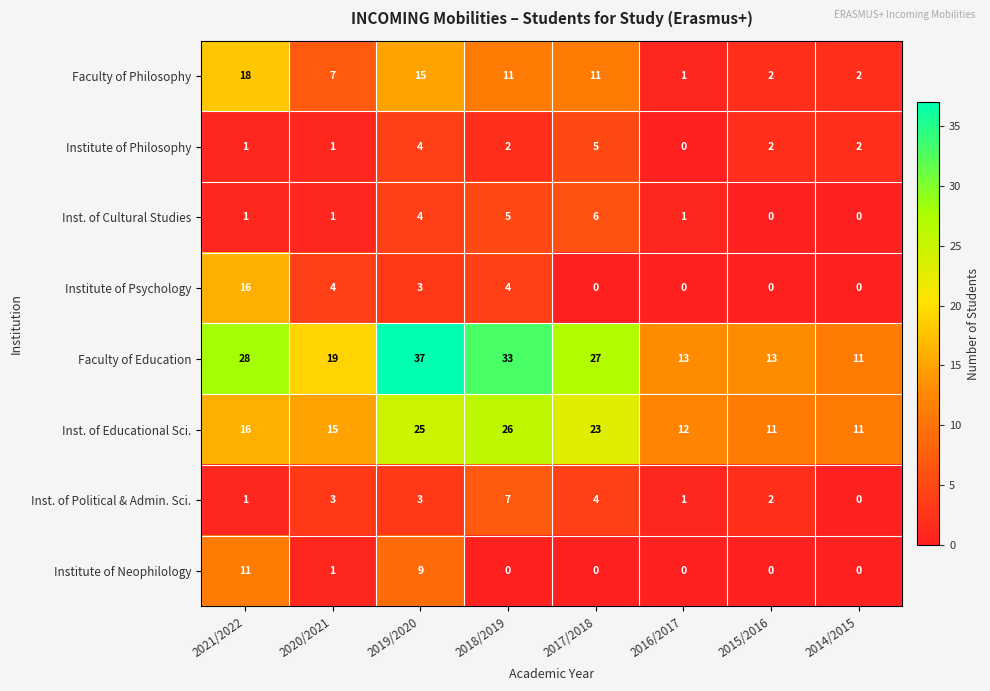

What is the difference between the Institute of Psychology values at 2014/2015 and 2020/2021?

4